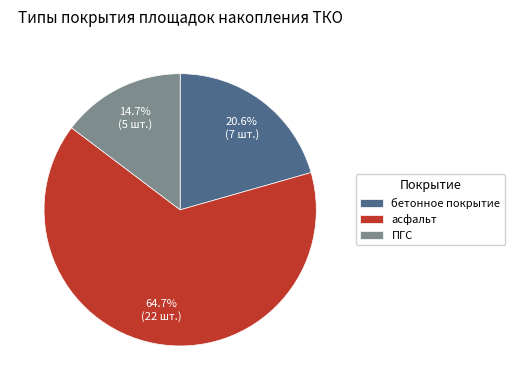

To the nearest percent, what is the average slice percentage?

33%